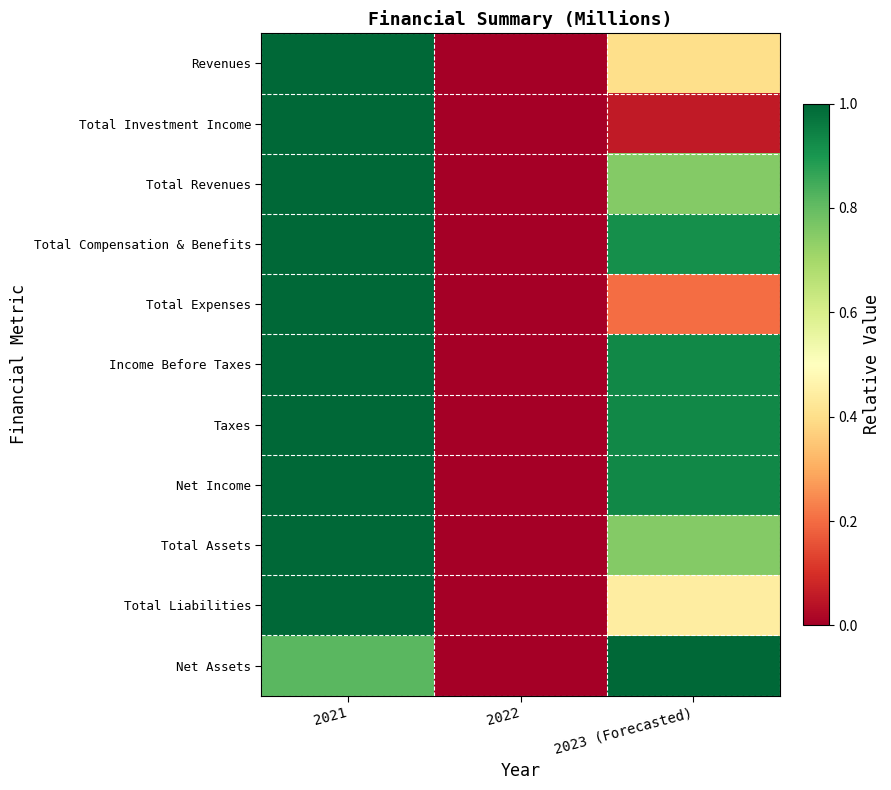

At how many categories does at least one series exceed 0?

2